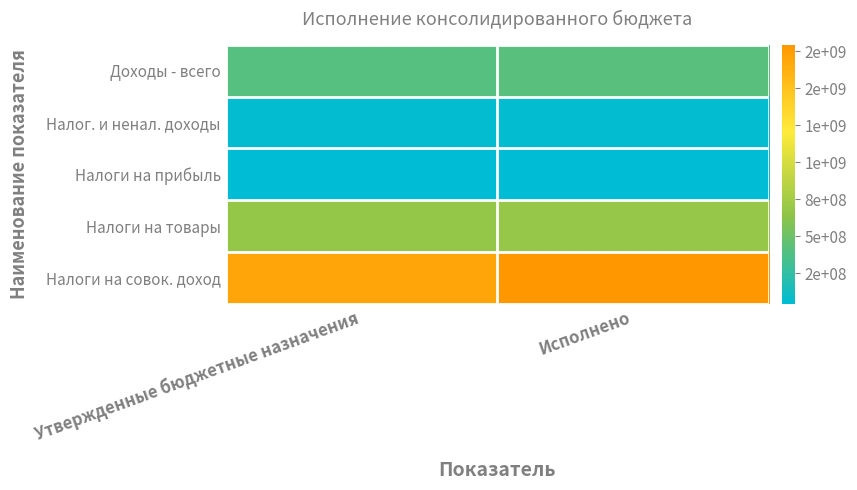

Reading left to right, extract all data points from this chart.

Доходы - всего: Утвержденные бюджетные назначения=400912332.3	Исполнено=412853170.4
Налог. и ненал. доходы: Утвержденные бюджетные назначения=56742560.3	Исполнено=59648987.6
Налоги на прибыль: Утвержденные бюджетные назначения=47429542.8	Исполнено=41651457.8
Налоги на товары: Утвержденные бюджетные назначения=675921381.6	Исполнено=690265004.2
Налоги на совок. доход: Утвержденные бюджетные назначения=1695187979.8	Исполнено=1795558835.4